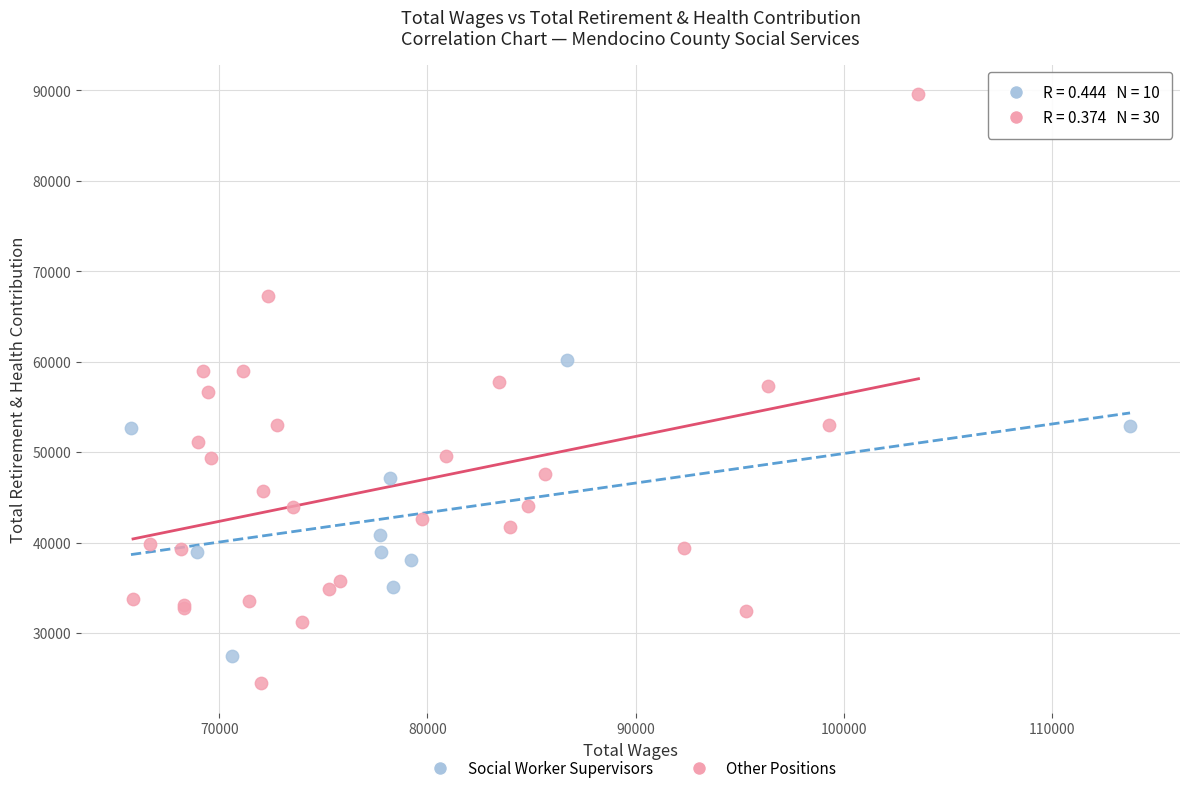

What are all the series names shown in the legend?

Social Worker Supervisors, Other Positions